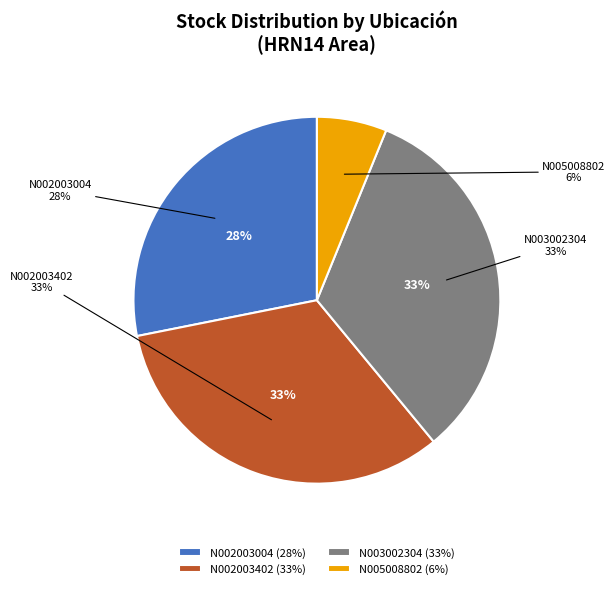

Is it true that N002003402 is 20% of the pie?

False